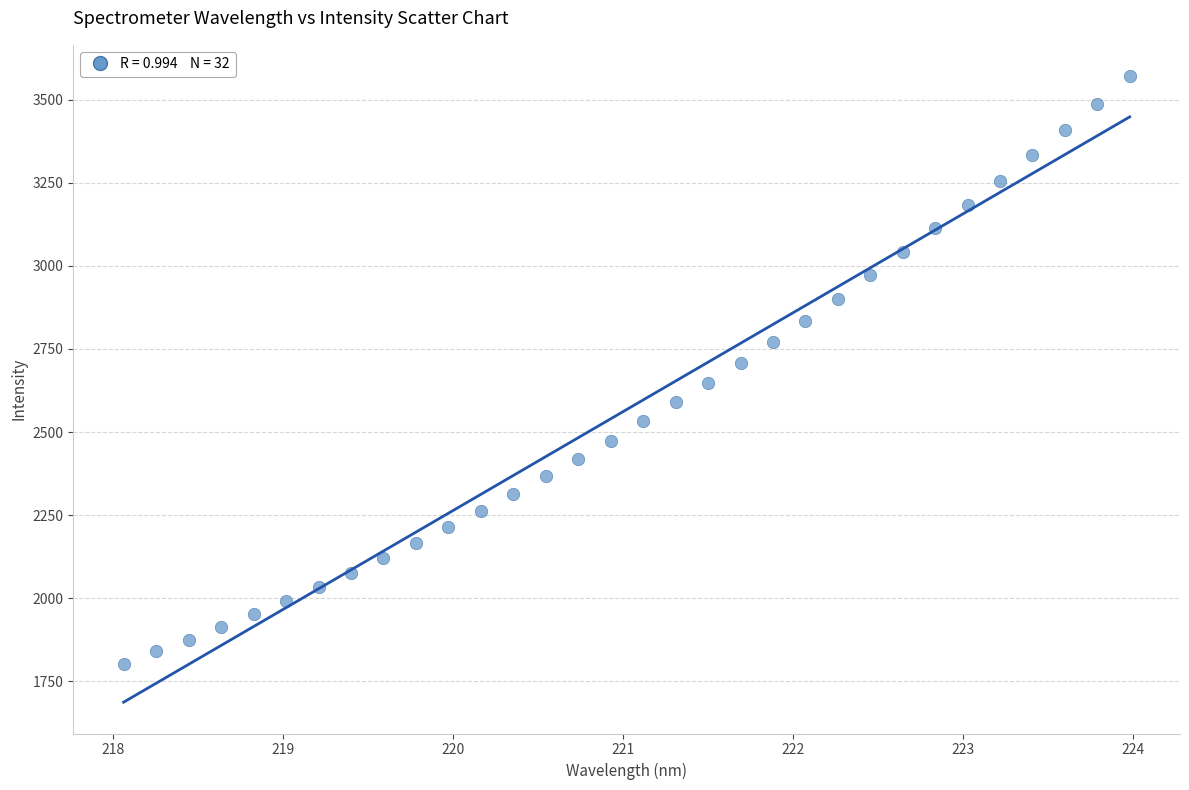

What is the range of X values (max minus min)?

5.9